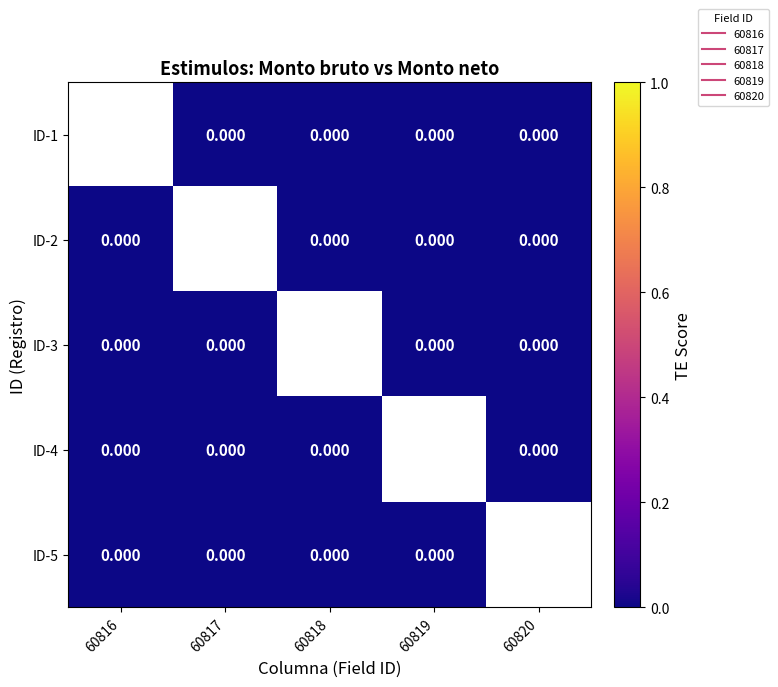

At 60816, list the series in order from smallest to largest.

ID-1, ID-2, ID-3, ID-4, ID-5